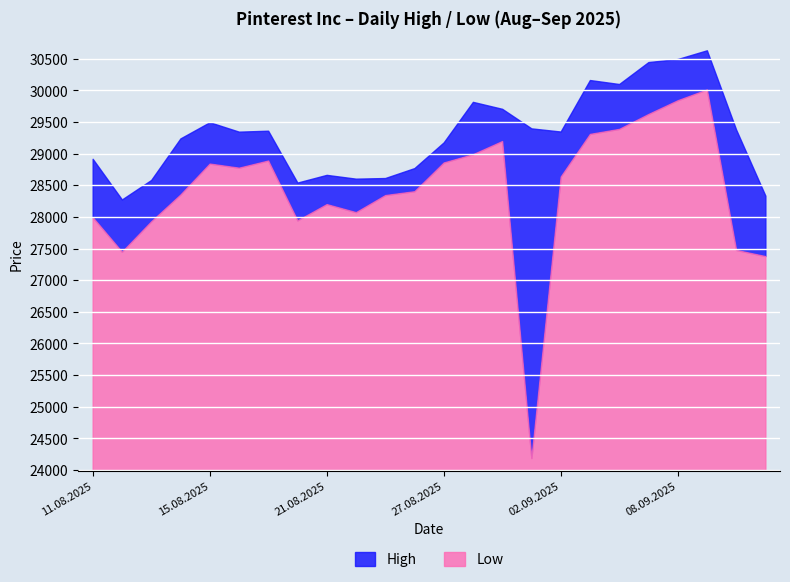

Between 29.08.2025 and 11.09.2025, which series saw the biggest shift?

Low